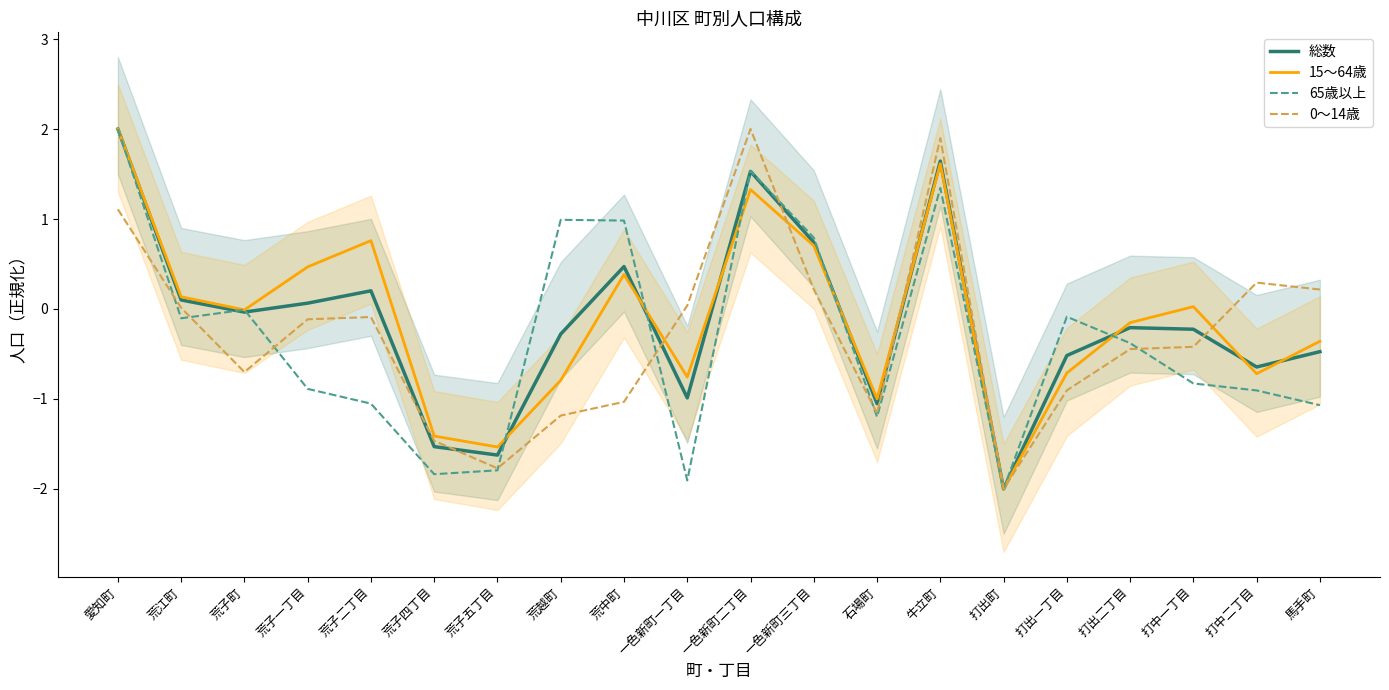

What position from the right is 荒中町?

12